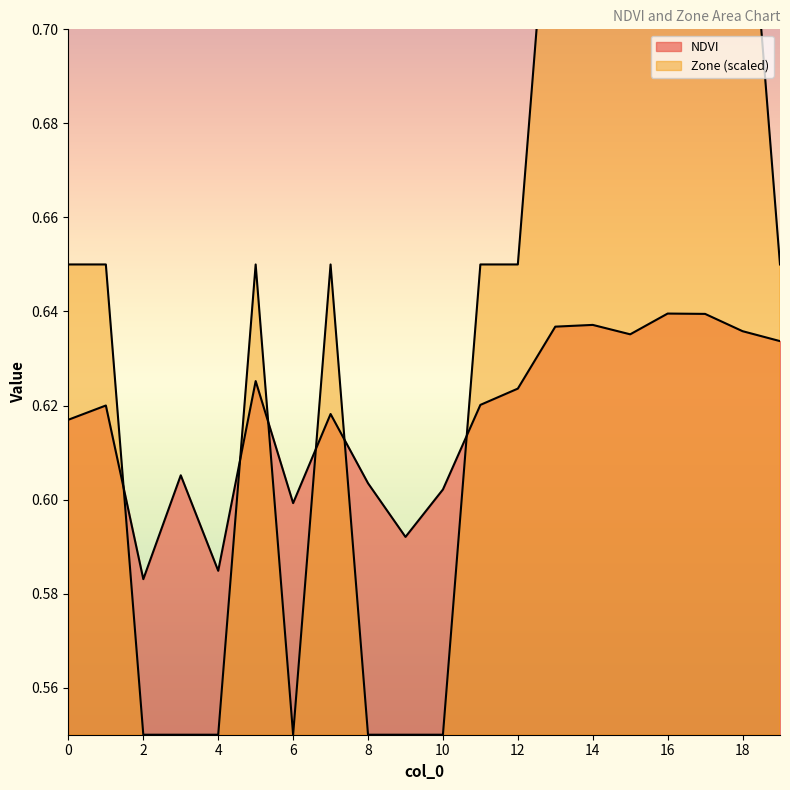

Is it true that NDVI equals 0.6 at 18?

True